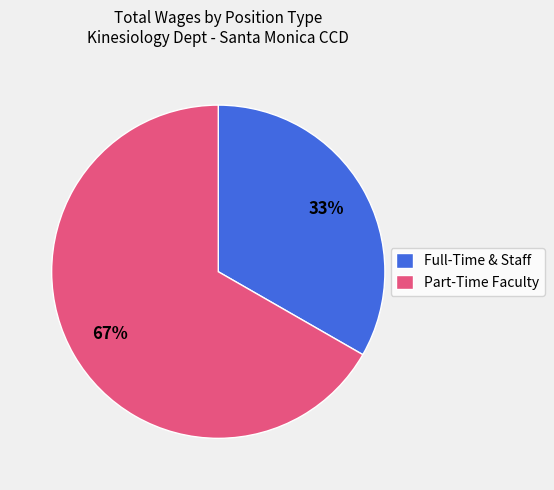

To the nearest percent, what is the combined percentage of Part-Time Faculty and Full-Time & Staff?

100%